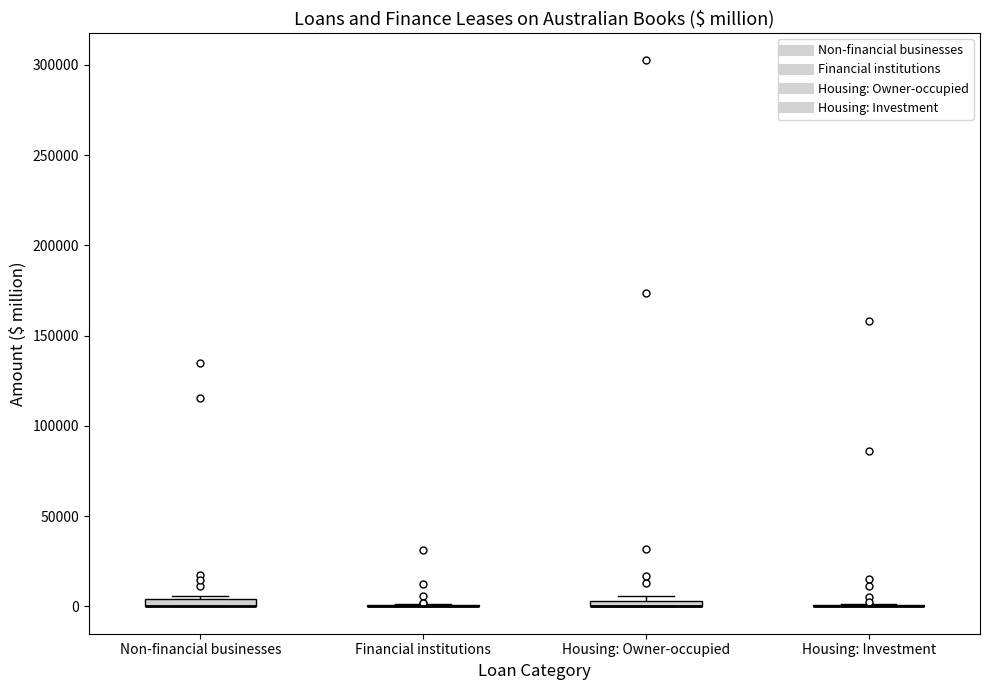

Where is the upper edge of the box for Non-financial businesses on the y-axis? The values are not printed on the chart, so give them approximately, as read against the axis.

5000